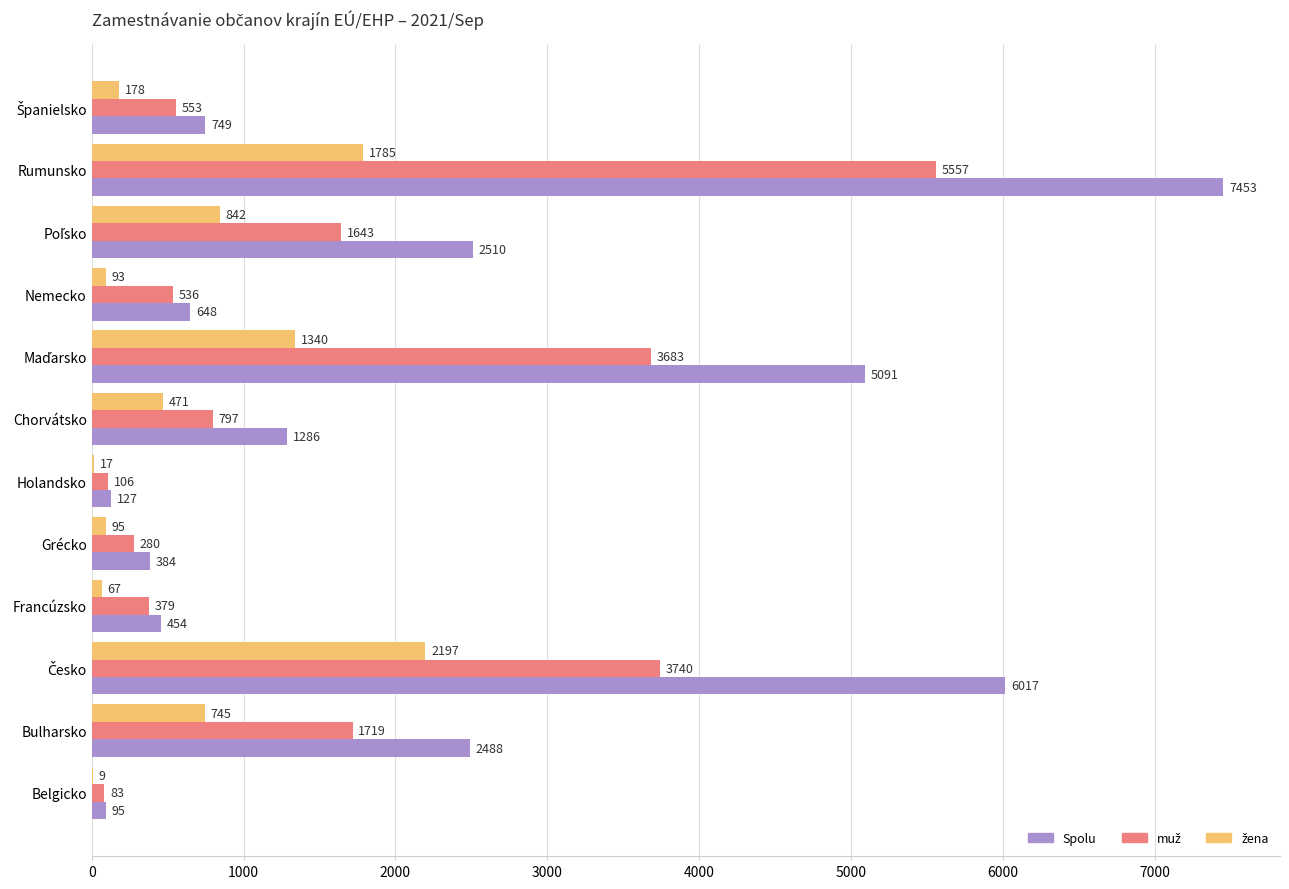

At which category is the sum across all series the highest?

Rumunsko